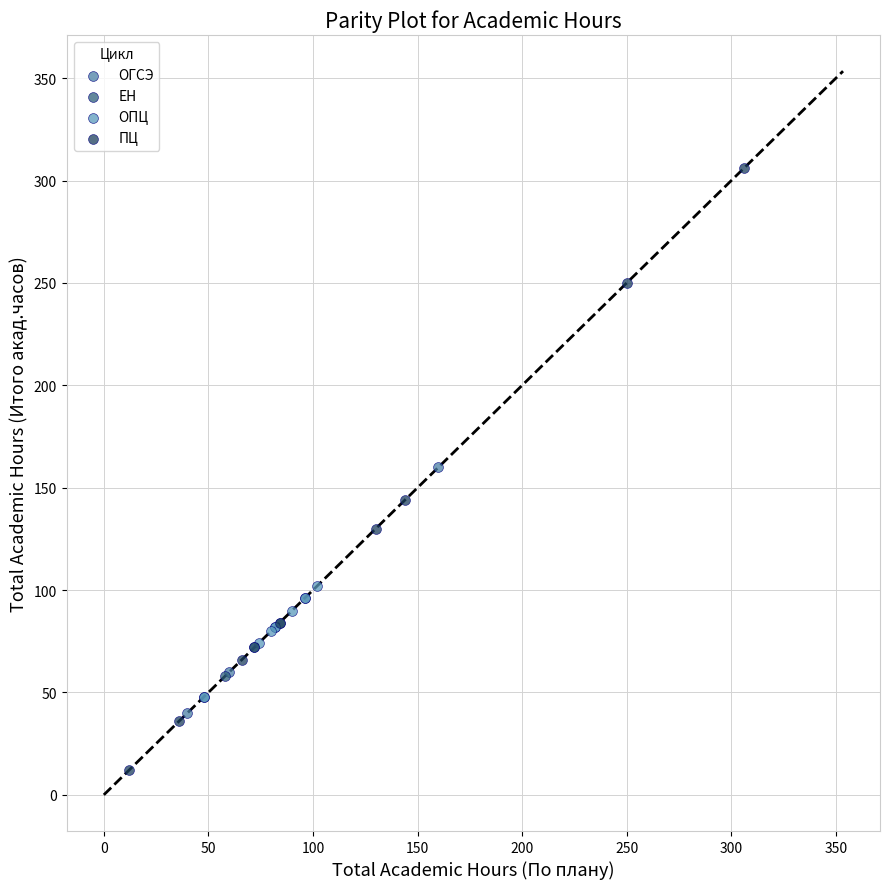

What are all the series names shown in the legend?

ОГСЭ, ЕН, ОПЦ, ПЦ